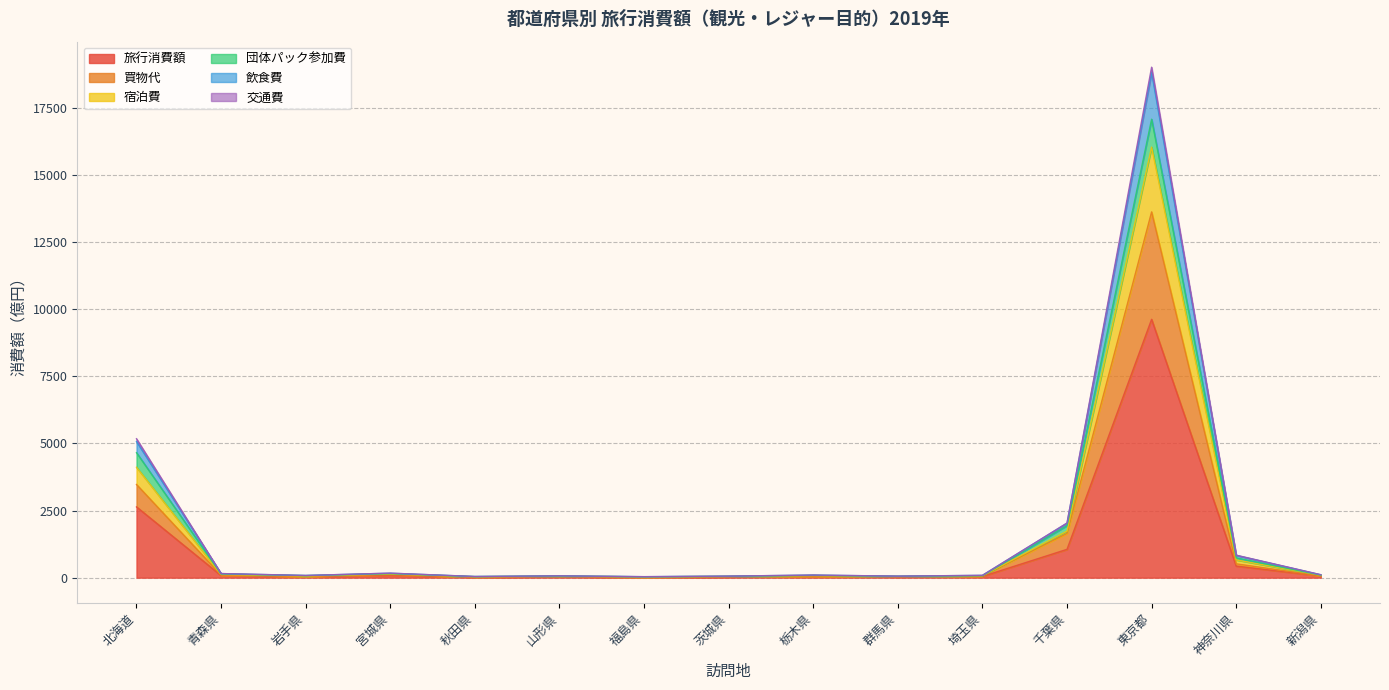

Where is the first local minimum for 買物代?

岩手県